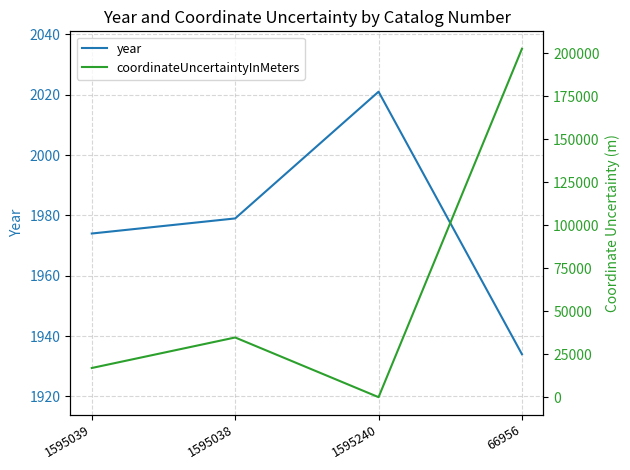

Which category has the highest value in the year series?

1595240